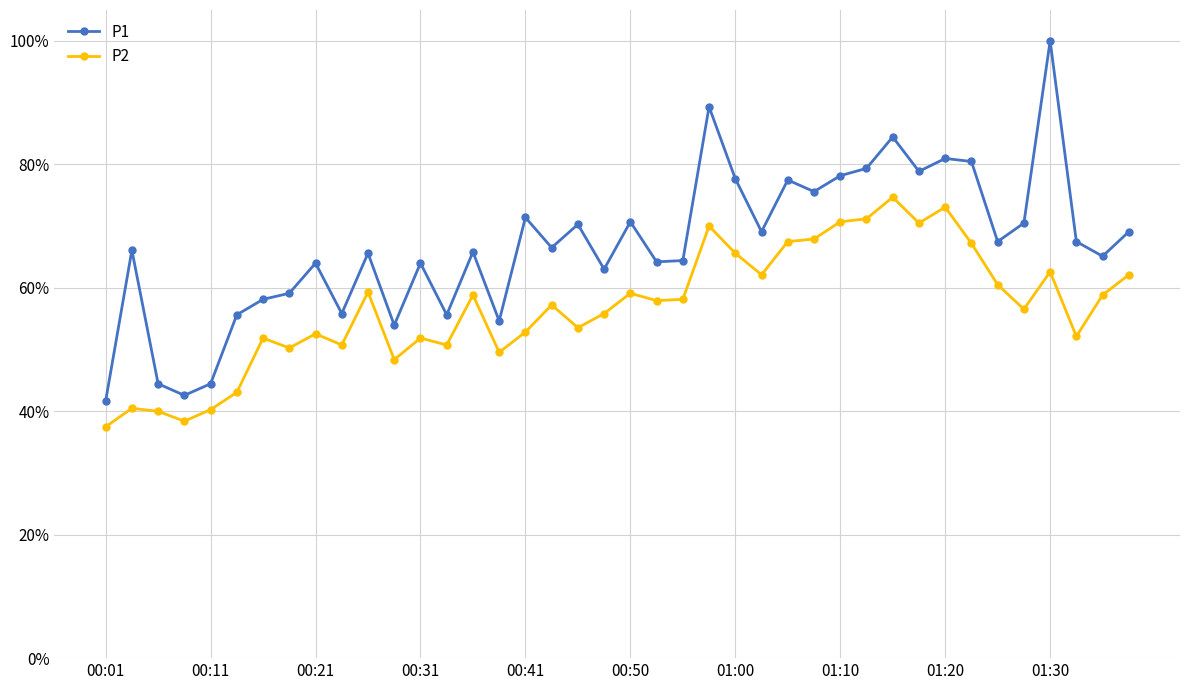

True or false: P1 and P2 cross at least once.

False